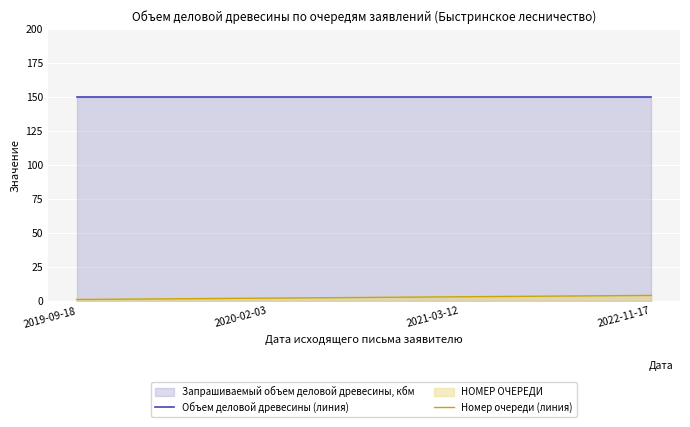

Which series has the largest total across all categories?

Объем деловой древесины (линия)